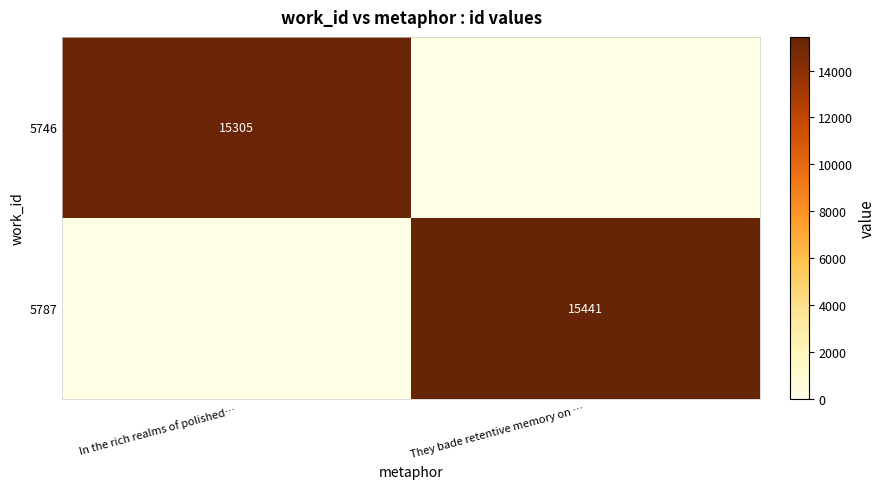

Is the value of 5787 at They bade retentive memory on … greater than the value of 5746 at In the rich realms of polished…?

Yes